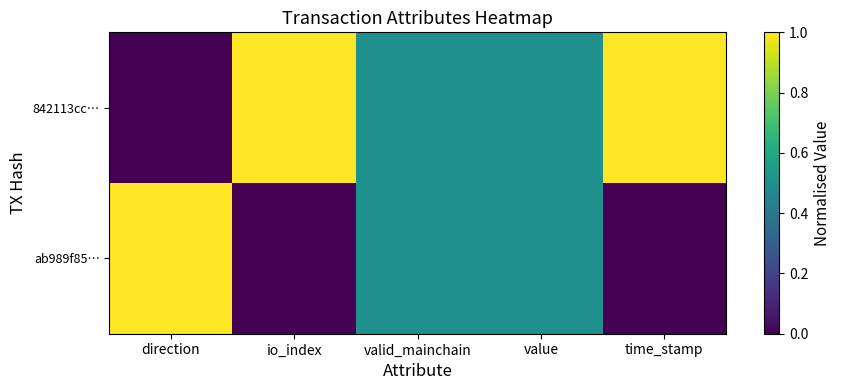

Reading left to right, what are all the values shown in this chart?

842113cc…: direction=0.0	io_index=1.0	valid_mainchain=0.5	value=0.5	time_stamp=1.0
ab989f85…: direction=1.0	io_index=0.0	valid_mainchain=0.5	value=0.5	time_stamp=0.0